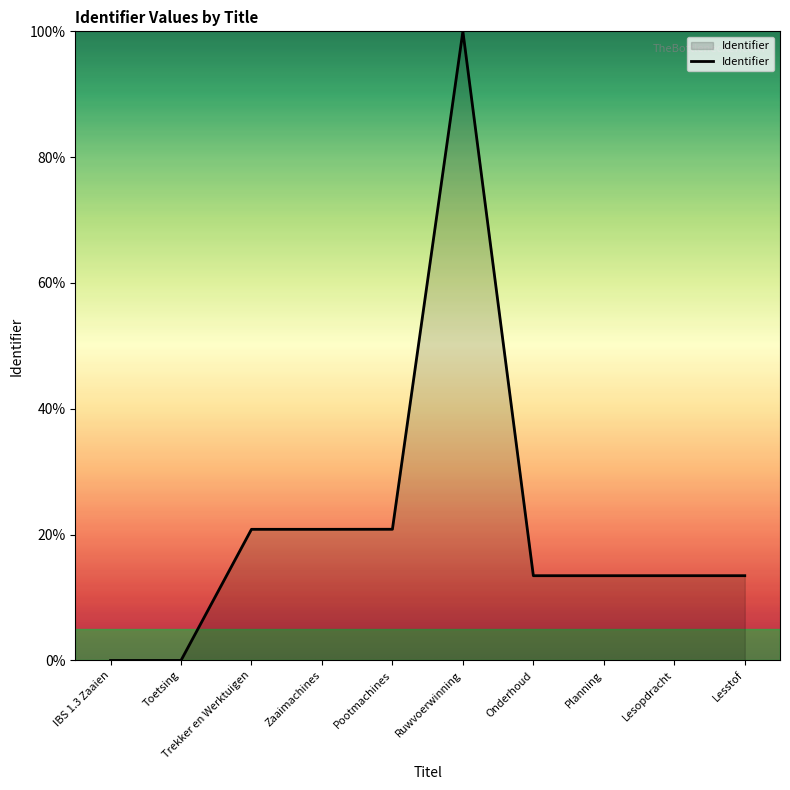

What is the difference between the maximum and minimum values?

100.0